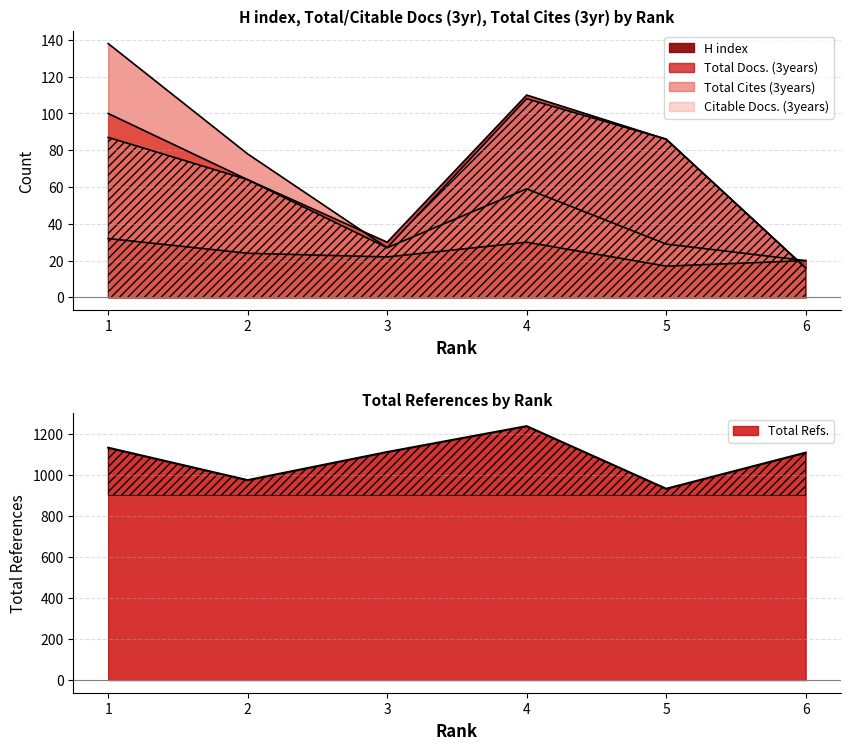

What is the value of the Total Refs. point at the 2nd from the left?

974